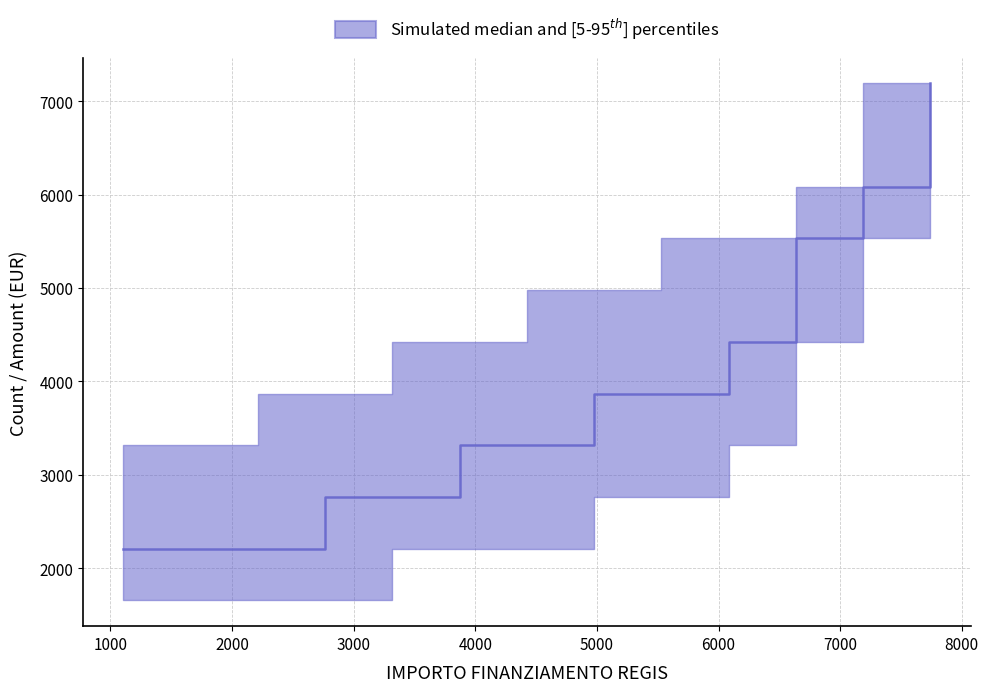

Rank the series by their average value, from highest to lowest.

p95, median, p5